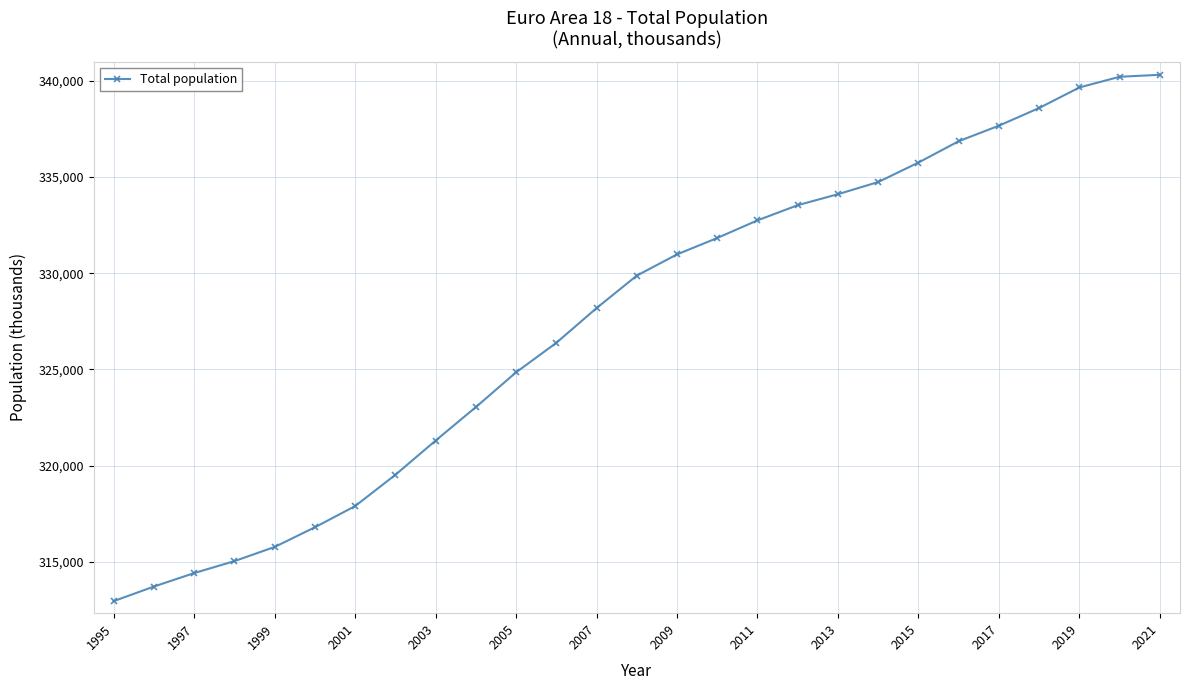

What is the sum of all values?

8846694.8